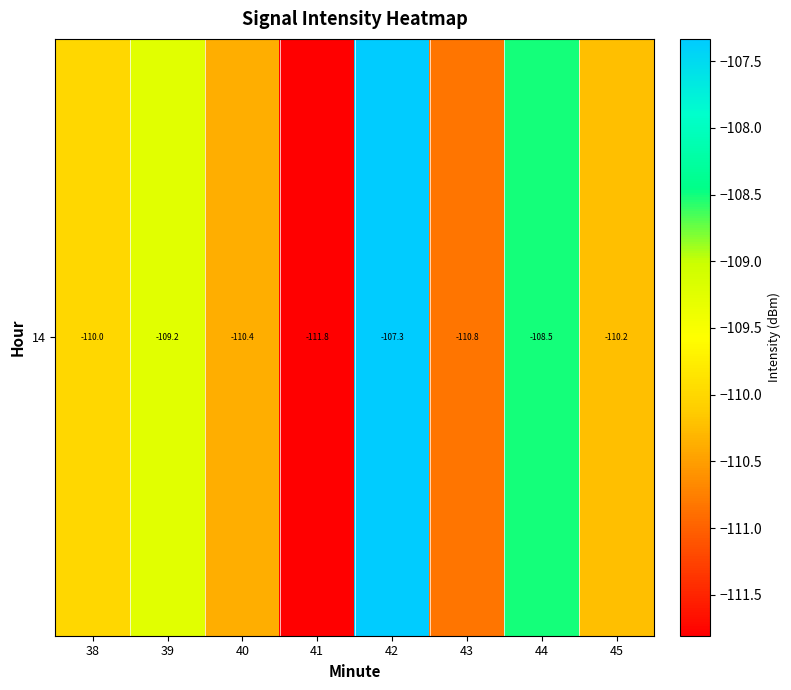

Reading right to left, extract all data points from this chart.

-110.2	-108.5	-110.8	-107.3	-111.8	-110.4	-109.2	-110.0